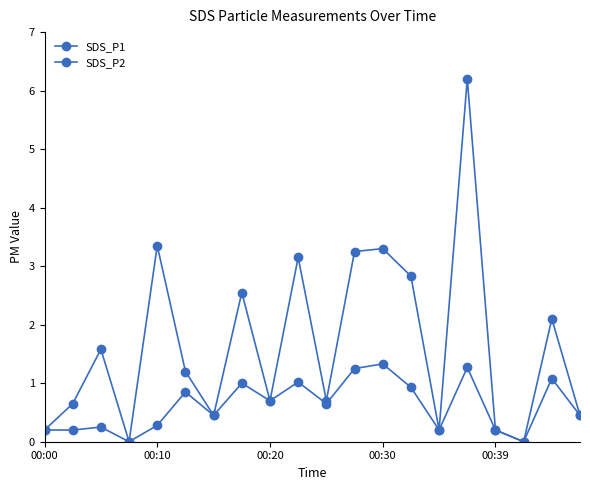

Which series has the largest range (max minus min)?

SDS_P1